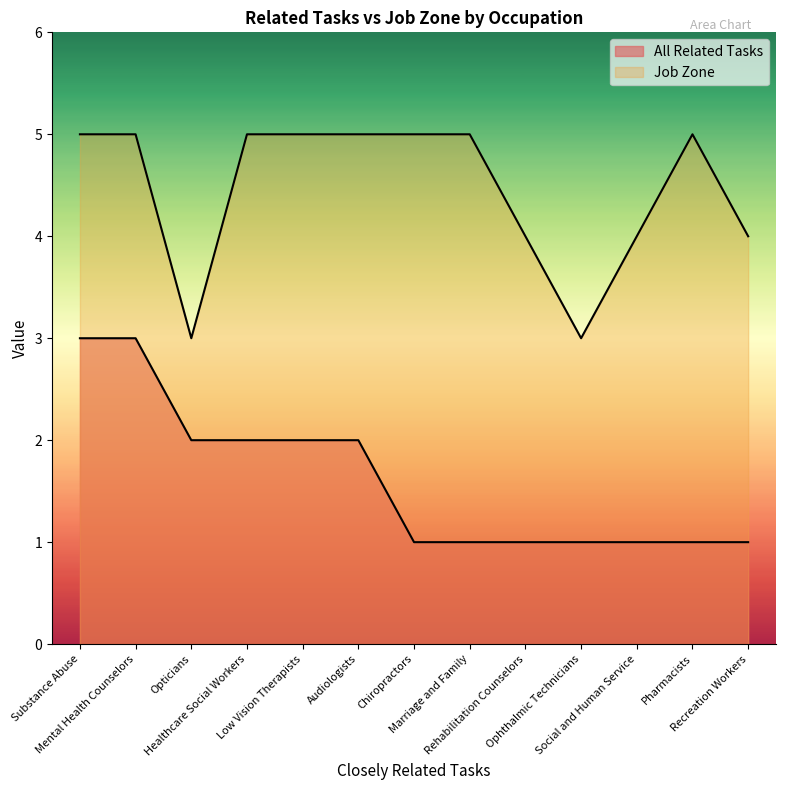

At which label does All Related Tasks reach its peak?

Substance Abuse